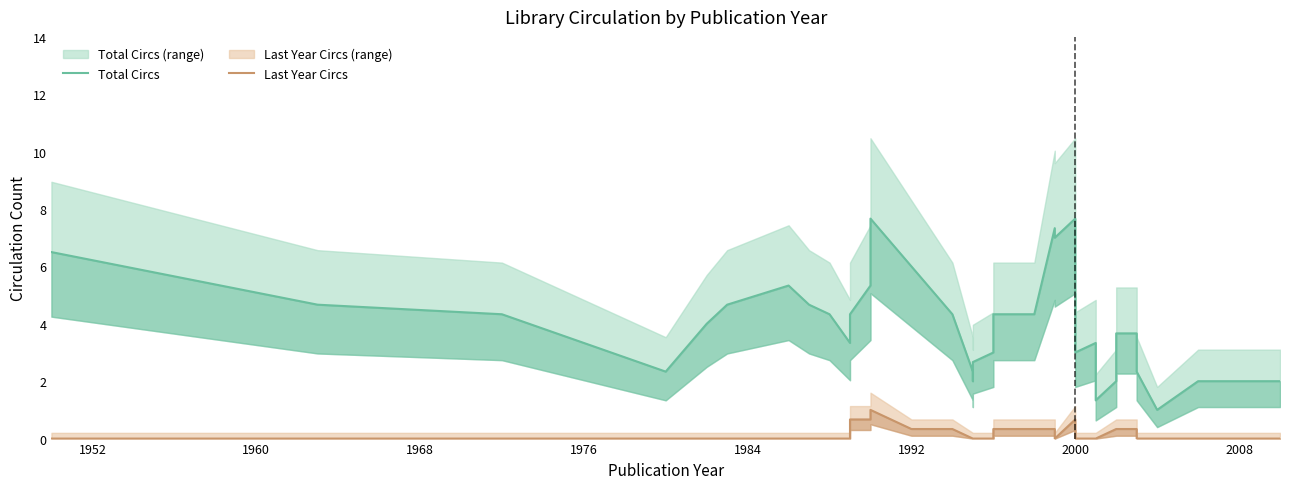

True or false: Last Year Circs and Total Circs intersect in this chart.

False